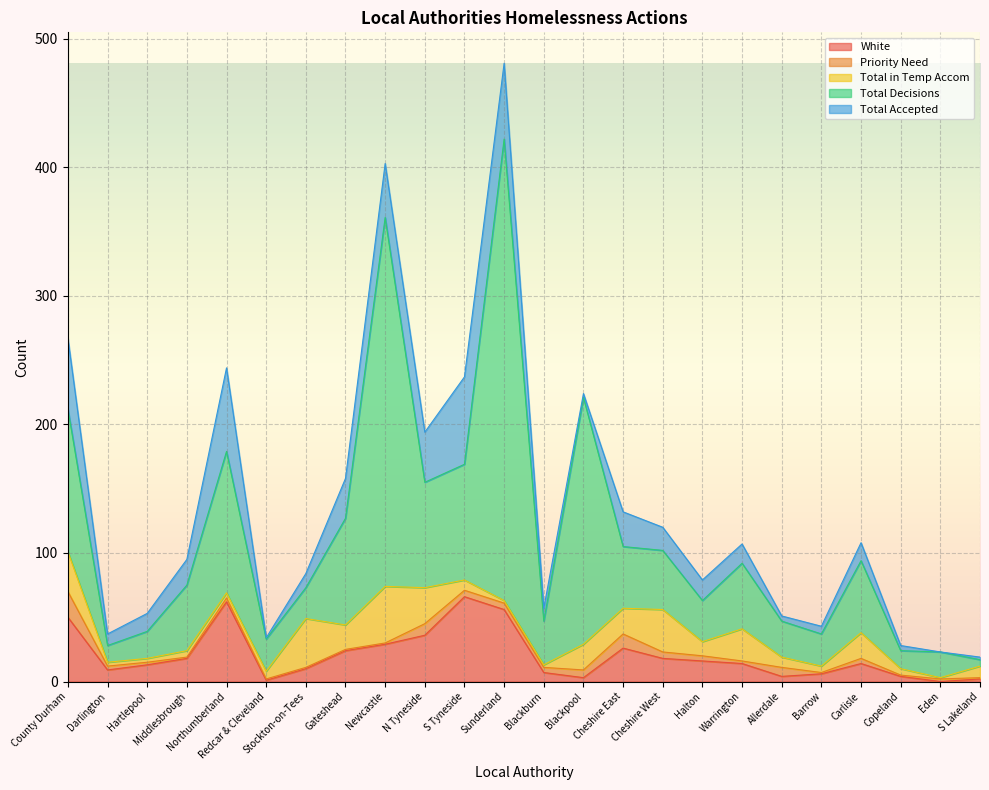

At which label is Total Accepted closest to 34?

Gateshead